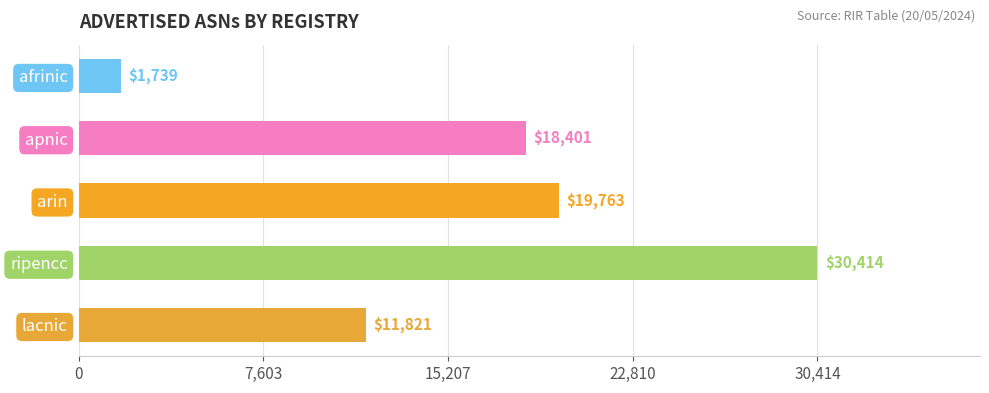

Rank the categories by value from lowest to highest.

afrinic, lacnic, apnic, arin, ripencc